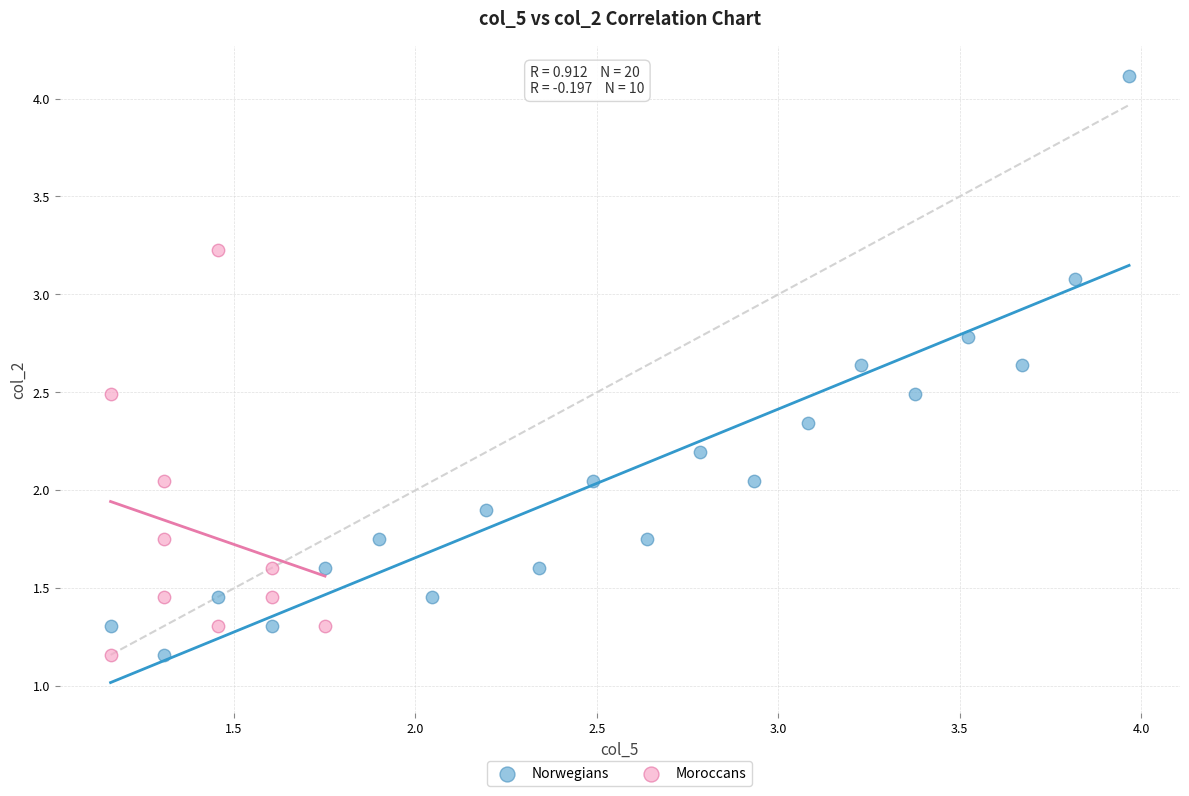

Which series has the largest Y range (max minus min)?

Norwegians